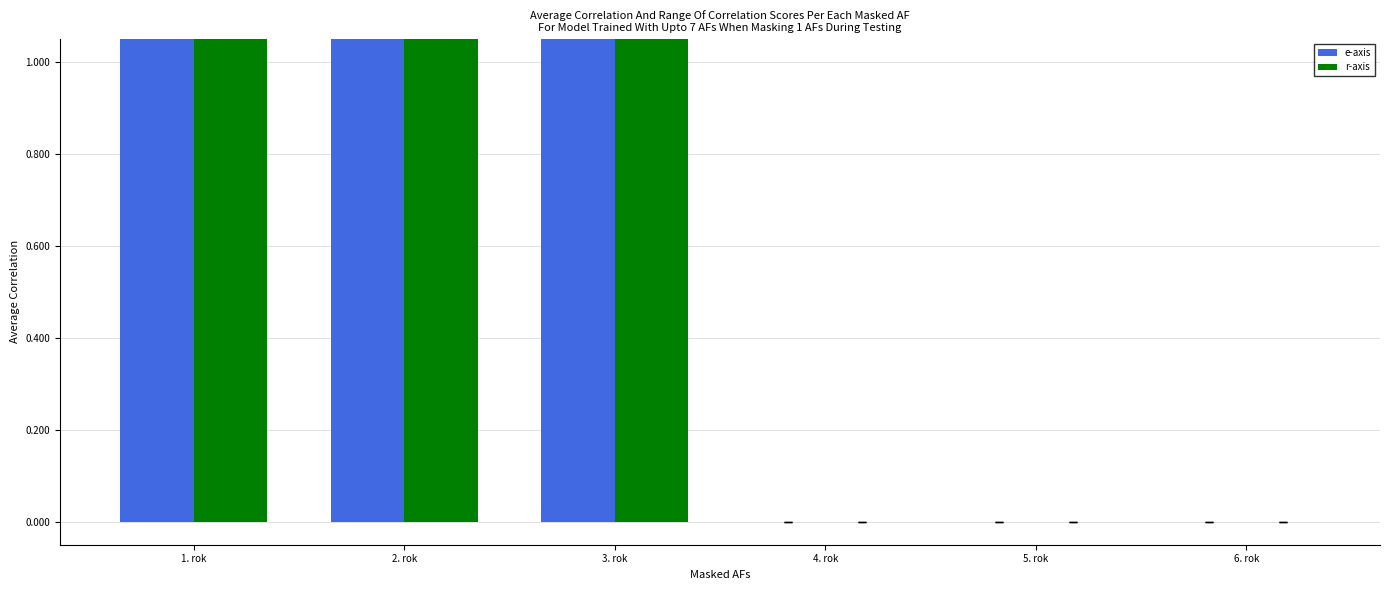

Are the bars grouped side by side (vs. stacked)?

Yes